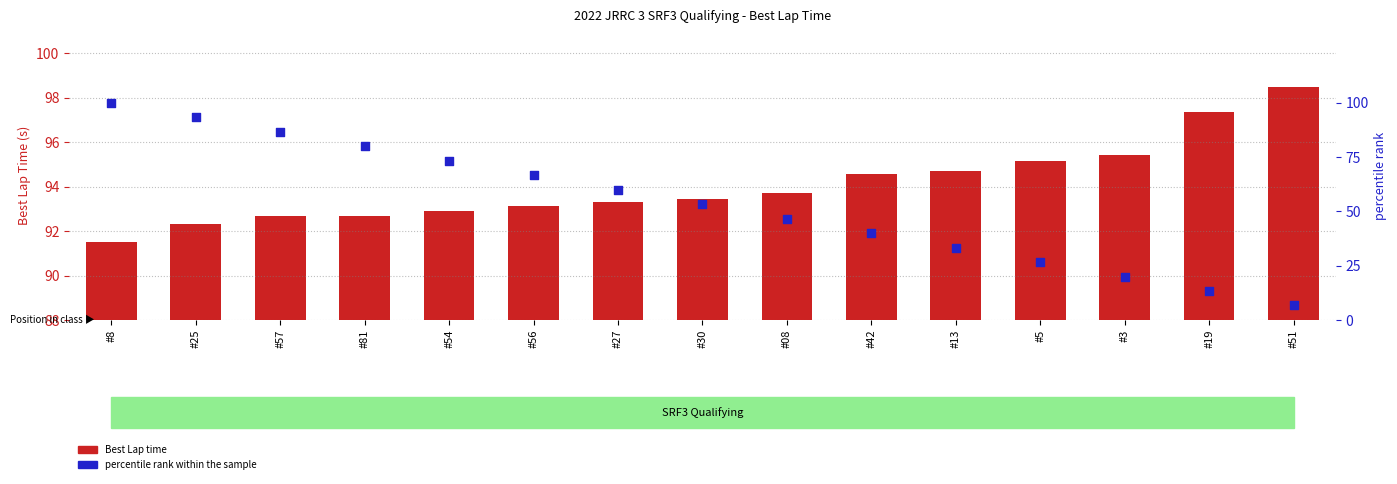

At which category is the sum across all series the highest?

#8